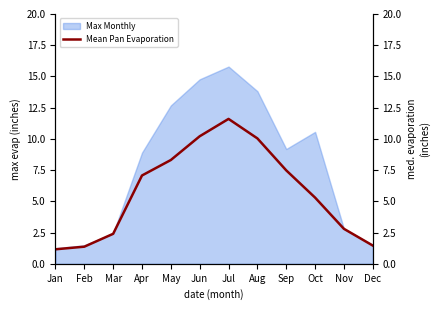

The chart shows a value of 1.5 at Dec. True or false?

True